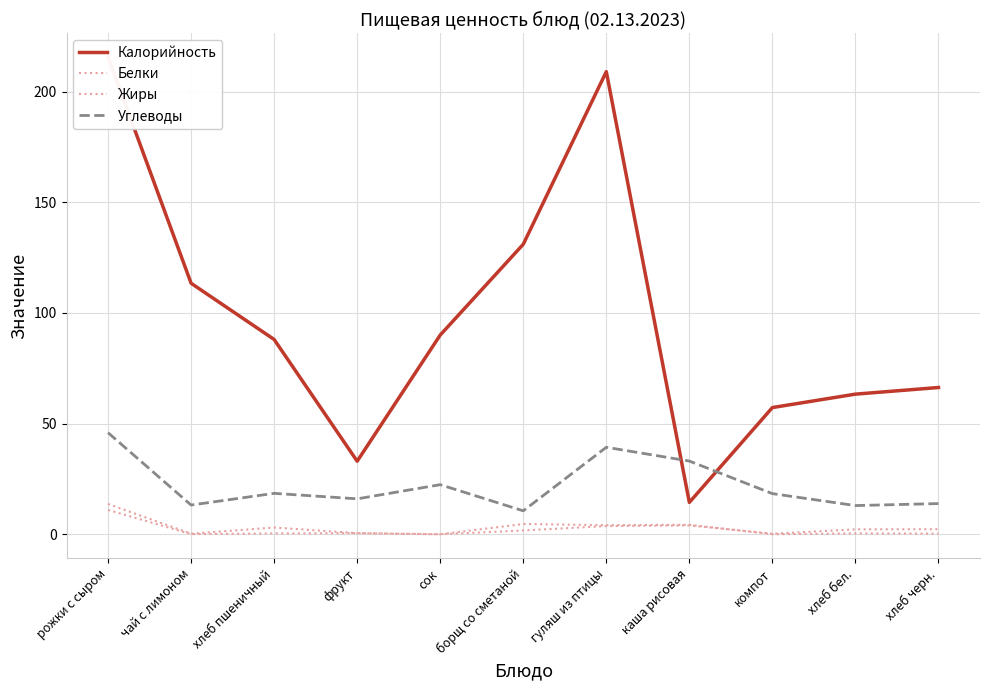

Rank the series at чай с лимоном from highest to lowest value.

Калорийность, Углеводы, Белки, Жиры